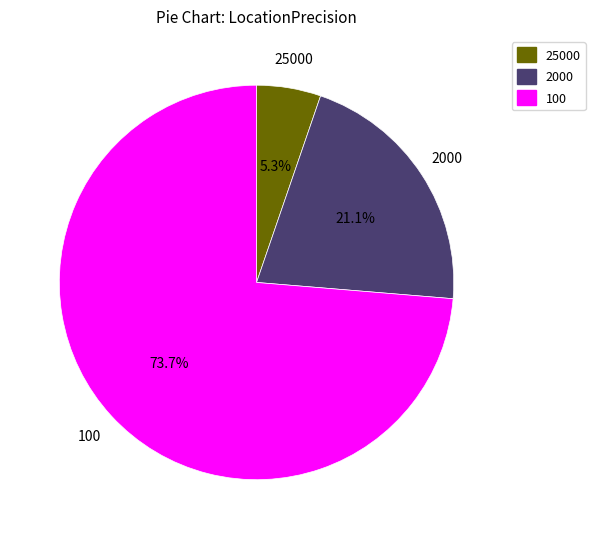

To the nearest percent, what is the difference between the largest and smallest slice percentages?

68%